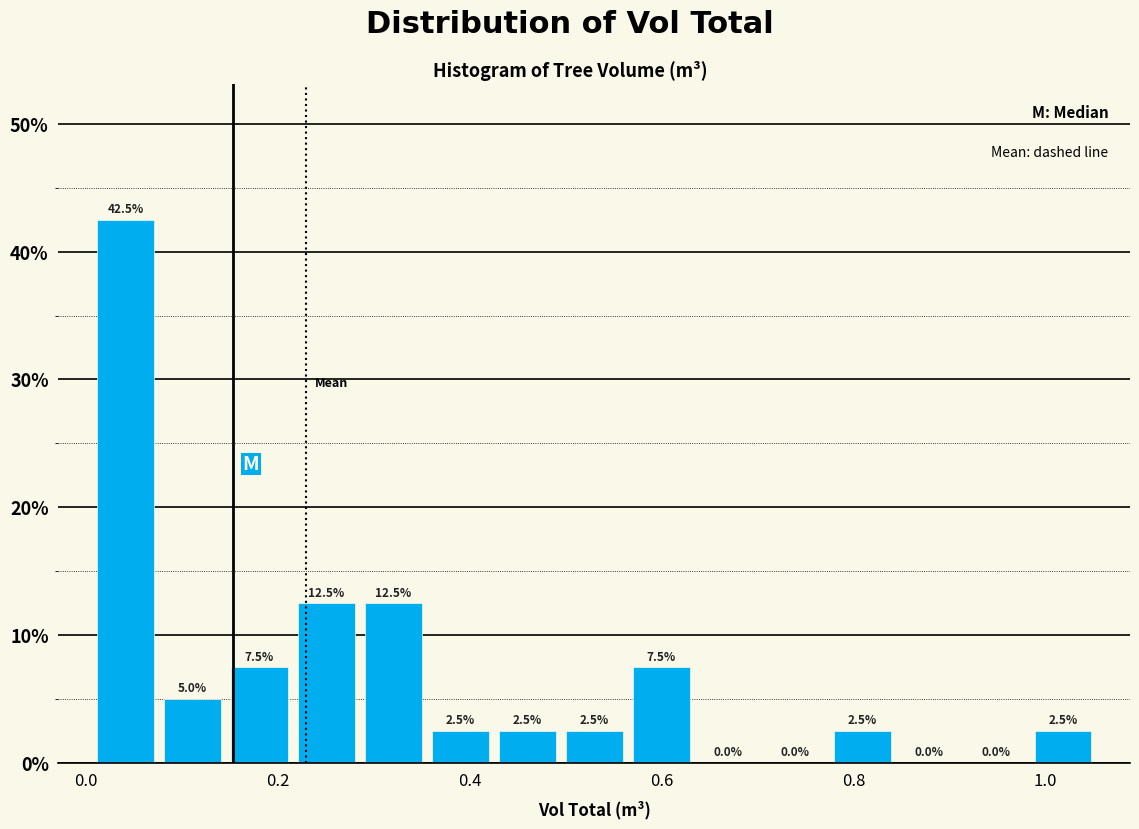

Around what value on the x-axis is the tallest bar? Give the approximate position of its centre, as read against the axis.

0.04